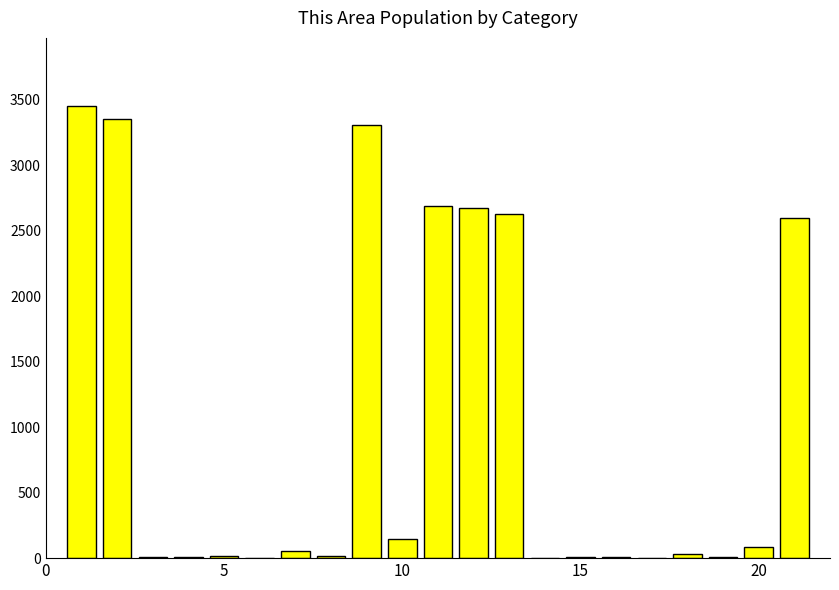

How many data points does each series have?

21